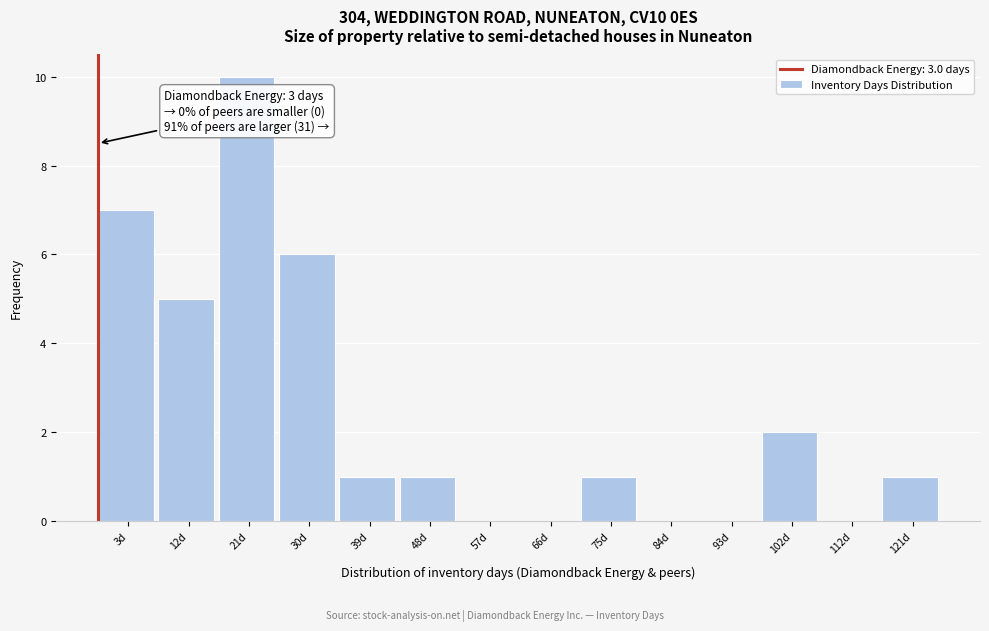

Reading right to left, extract all data points from this chart.

121d=1	112d=0	102d=2	93d=0	84d=0	75d=1	66d=0	57d=0	48d=1	39d=1	30d=6	21d=10	12d=5	3d=7